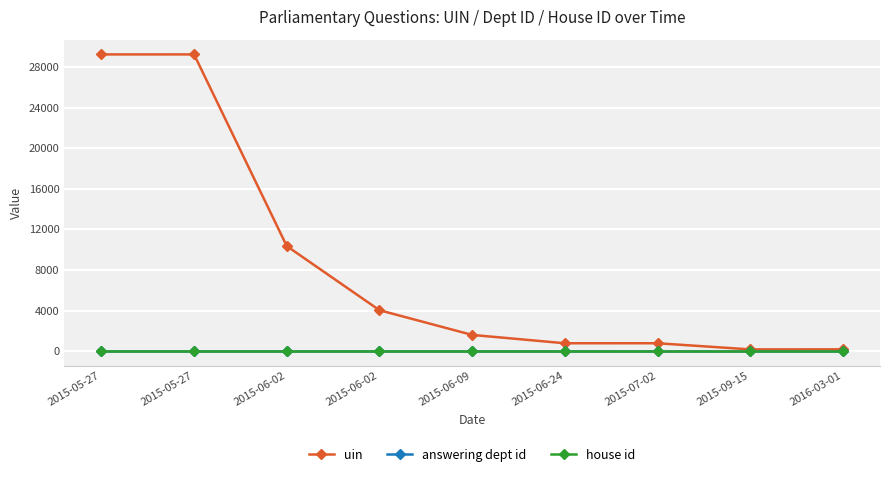

What is the average value of the uin series?

8483